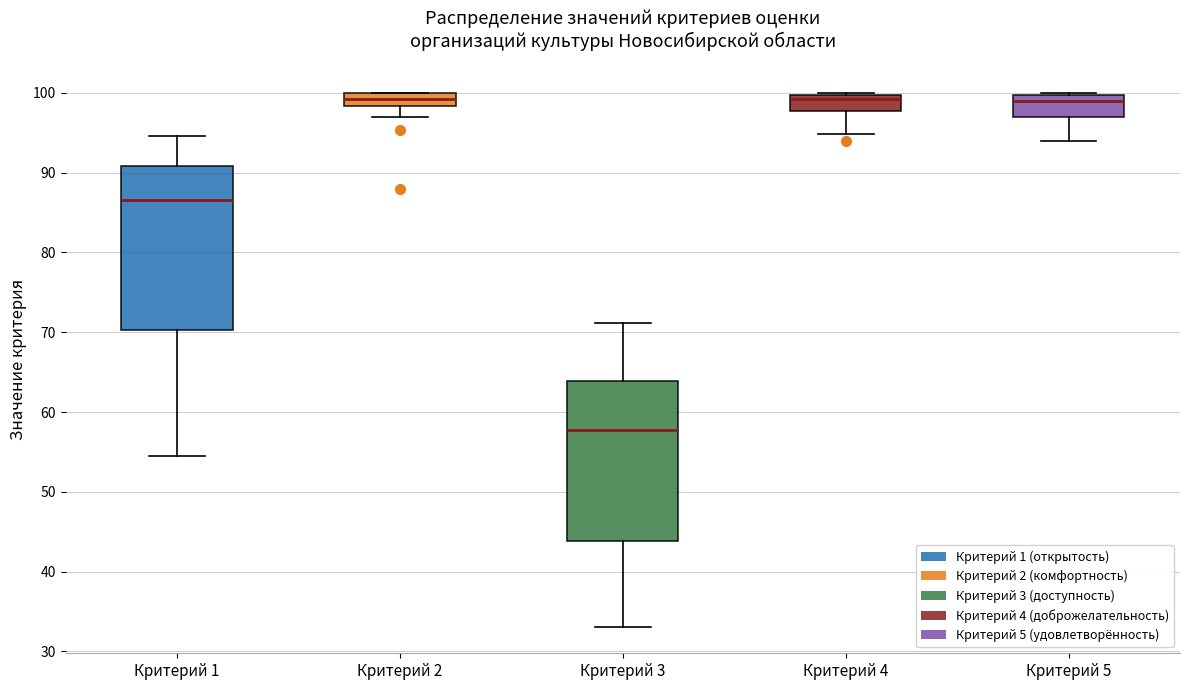

Reading left to right, read every box against the y-axis: the position of its median line, the range the box covers, and the ends of its whiskers. The values are not printed on the chart, so give them approximately, as read against the axis.

Критерий 1: median 87, box 70 to 91, whiskers 55 to 95
Критерий 2: median 99, box 98 to 100, whiskers 97 to 100
Критерий 3: median 58, box 44 to 64, whiskers 33 to 71
Критерий 4: median 99, box 98 to 100, whiskers 95 to 100
Критерий 5: median 99, box 97 to 100, whiskers 94 to 100